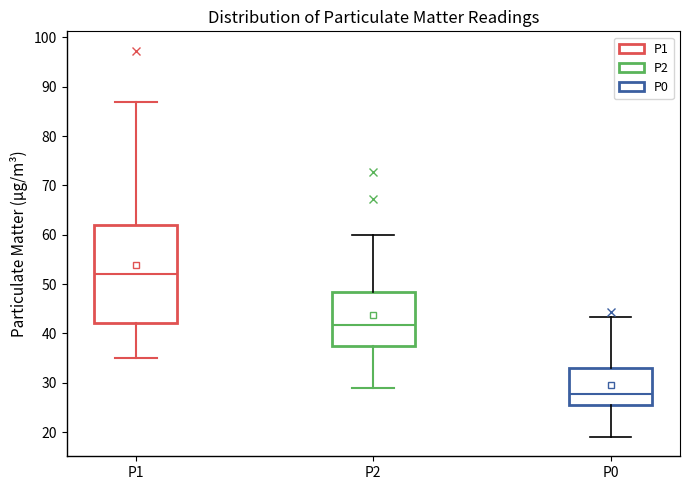

Reading left to right, read every box against the y-axis: the position of its median line, the range the box covers, and the ends of its whiskers. The values are not printed on the chart, so give them approximately, as read against the axis.

P1: median 52, box 42 to 62, whiskers 35 to 87
P2: median 42, box 38 to 48, whiskers 29 to 60
P0: median 28, box 26 to 33, whiskers 19 to 43